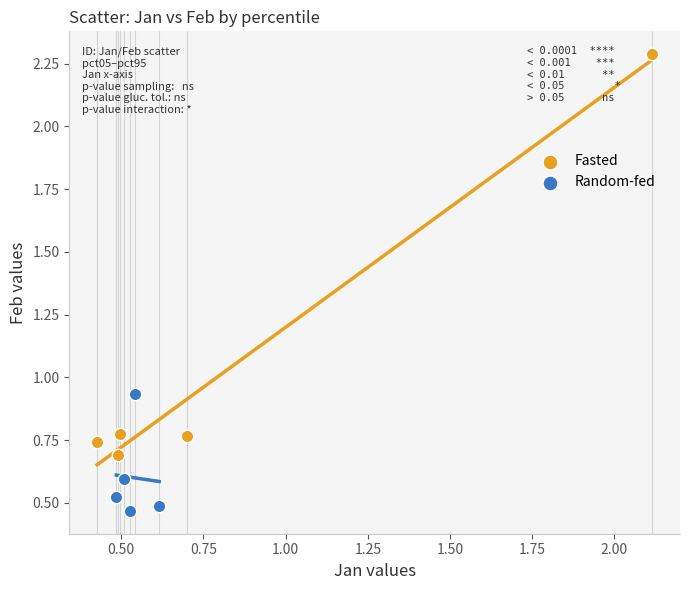

Which series contains the lowest Y value?

Random-fed